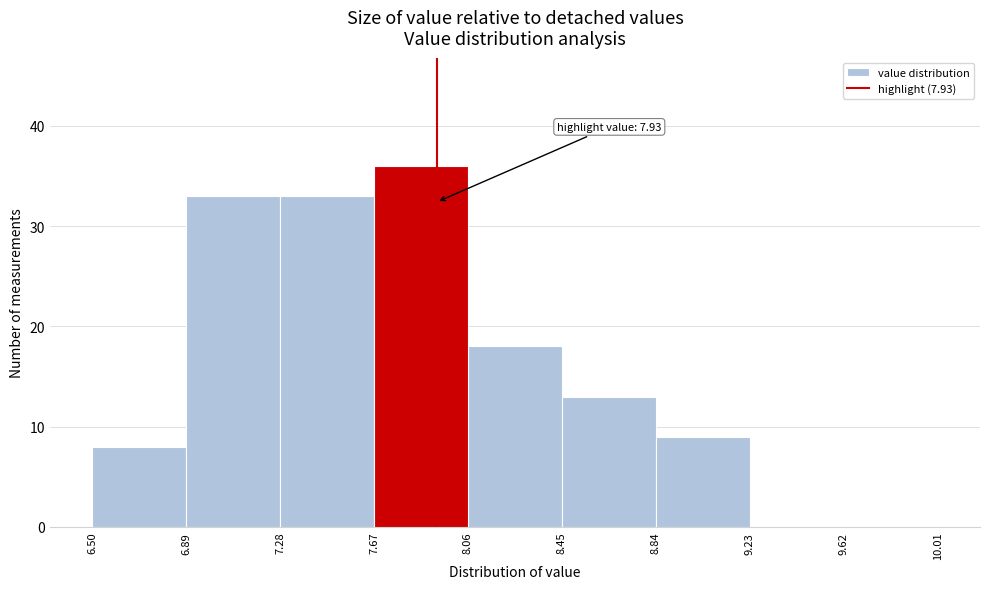

Which range on the x-axis has the tallest bar?

7.67 to 8.06